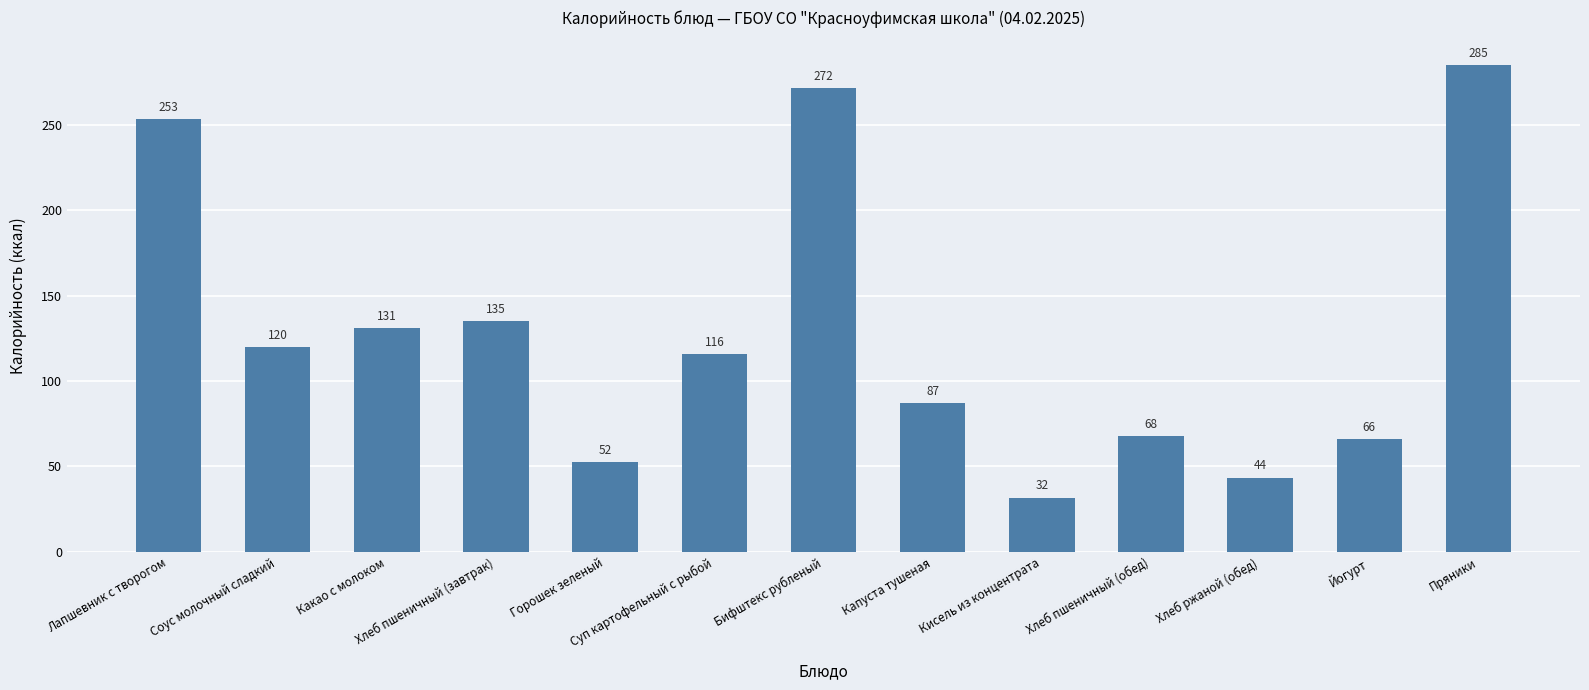

Approximately how many times larger is the value at Хлеб ржаной (обед) compared to Кисель из концентрата?

1.4